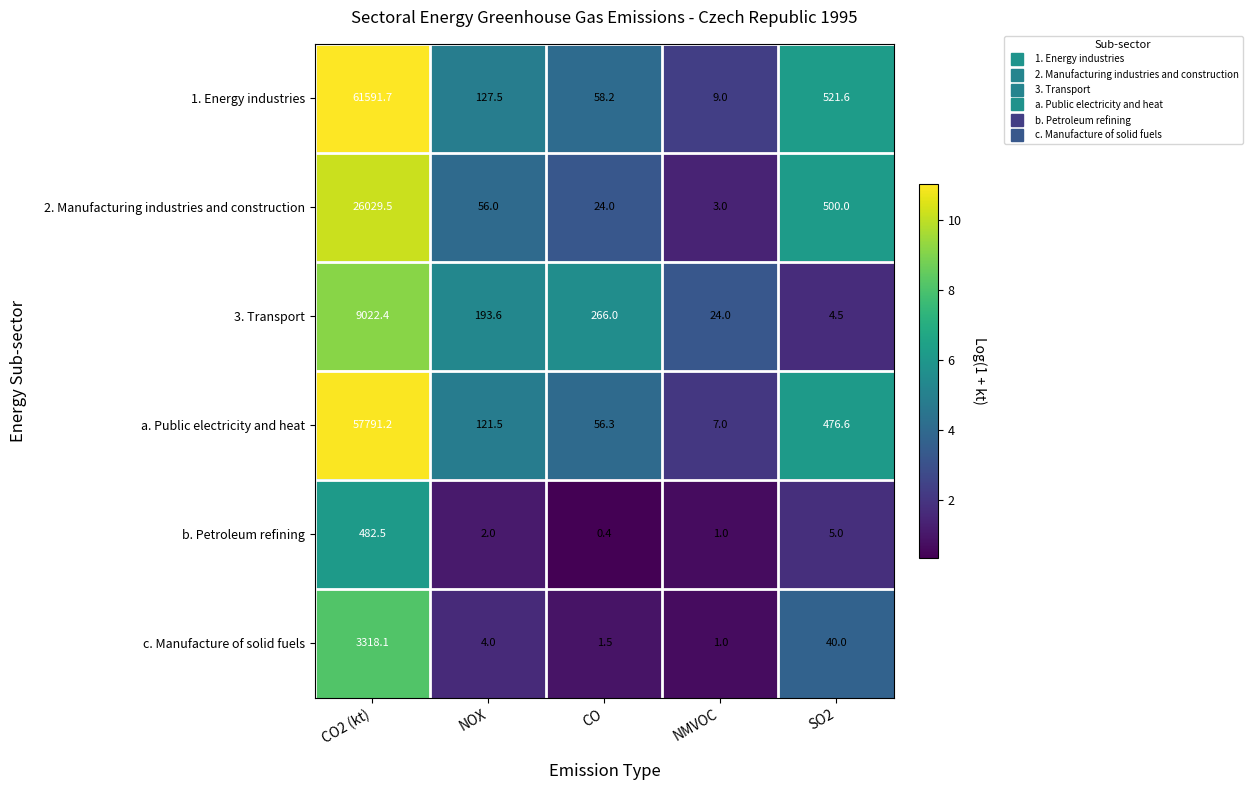

How many data points does each series have?

5